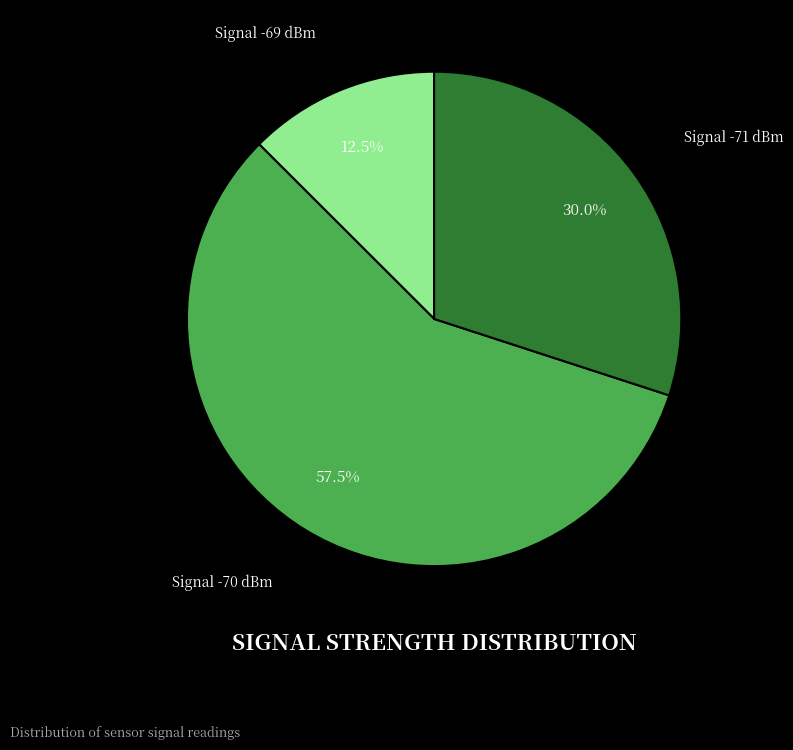

Which category has the smallest portion of the pie?

Signal -69 dBm